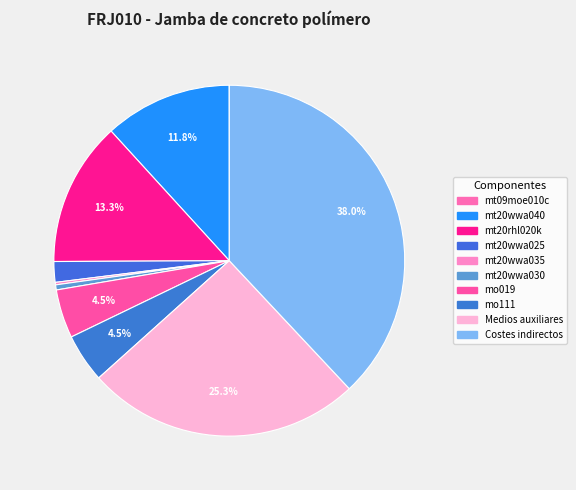

Which has a higher value, mt20wwa025 or Costes indirectos?

Costes indirectos